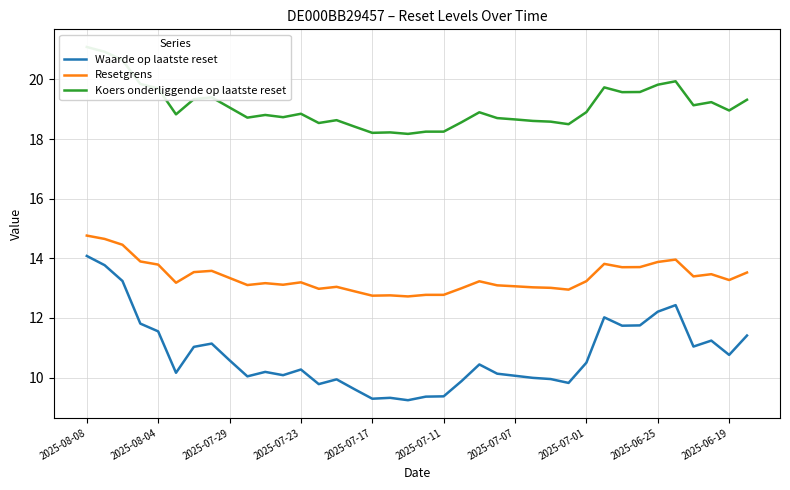

True or false: Waarde op laatste reset and Resetgrens cross at least once.

False